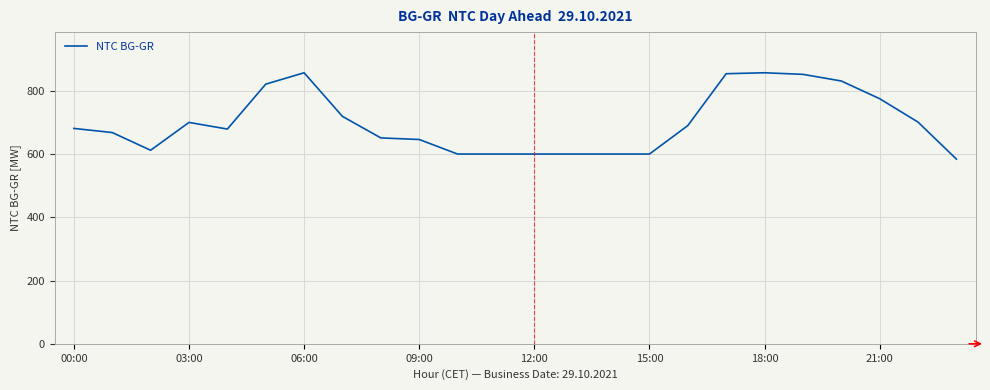

What is the difference between the maximum and minimum values?

273